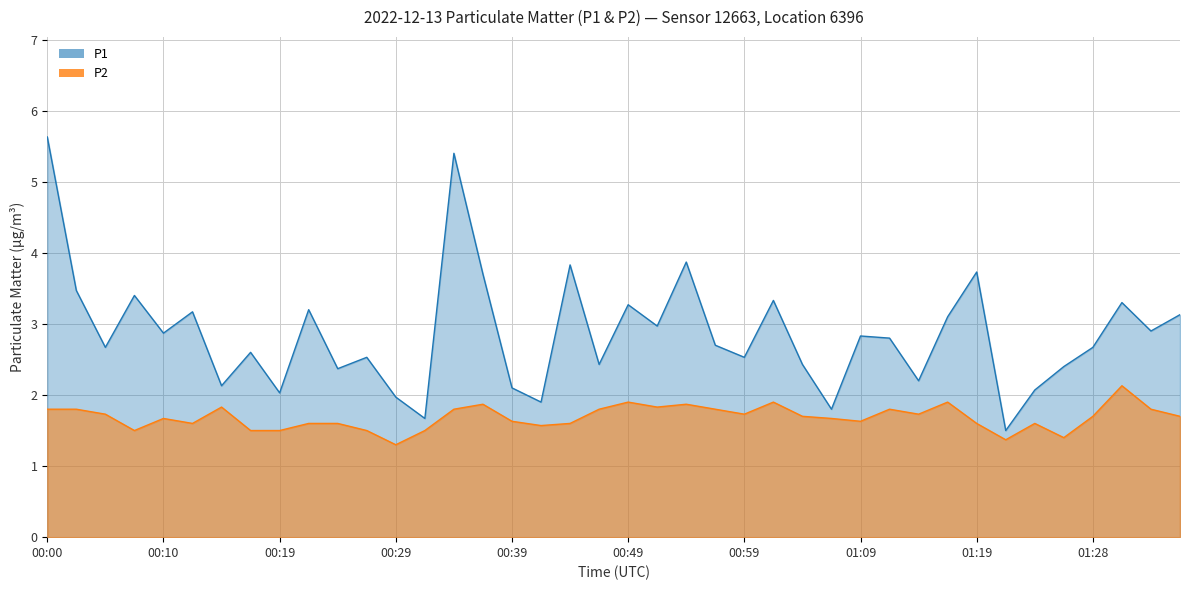

At how many categories does at least one series exceed 4?

2